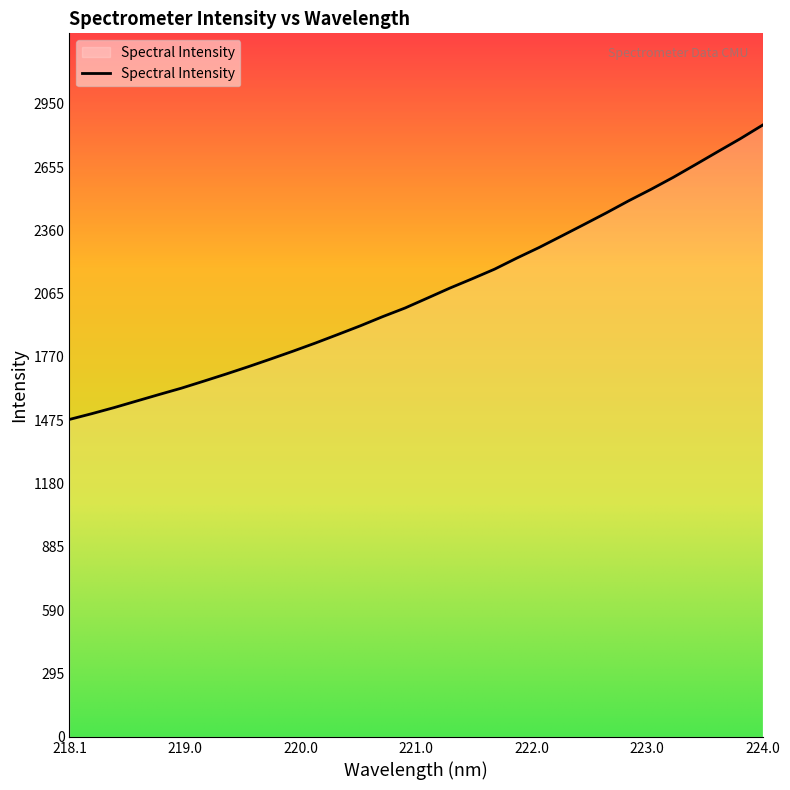

What is the difference between the maximum and minimum values?

1371.7